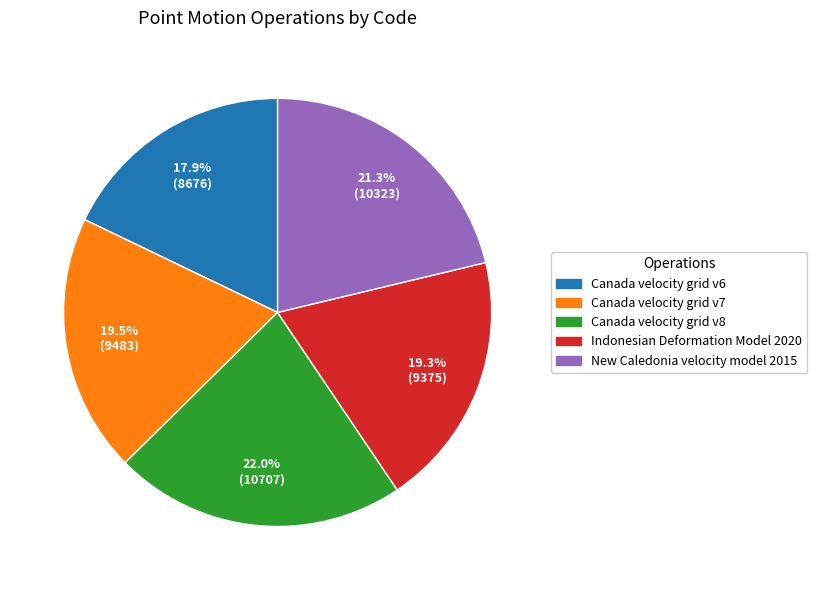

What percentage is the Indonesian Deformation Model 2020 slice, to the nearest percent?

19%